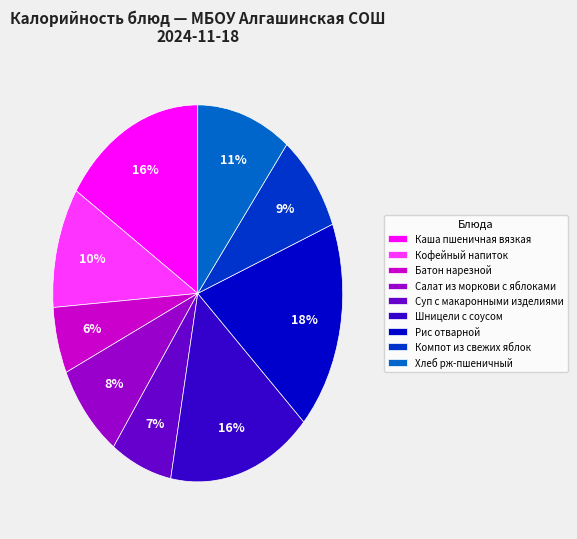

Does any single category account for the majority?

No